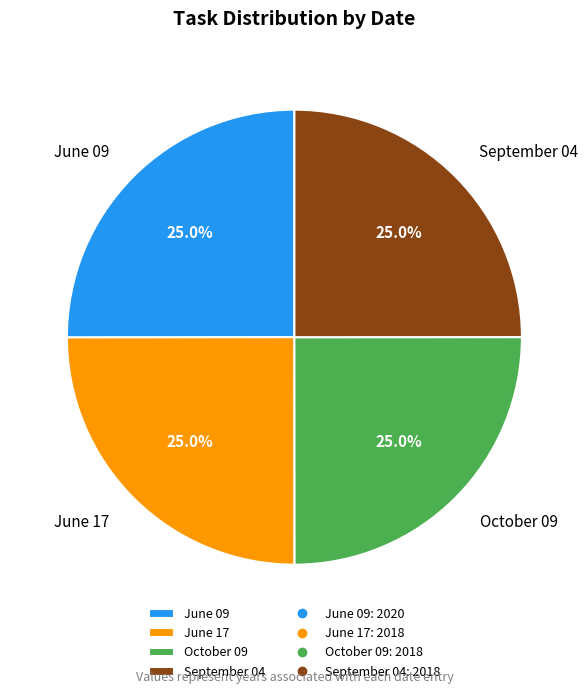

What percentage is NOT represented by September 04?

75.0%